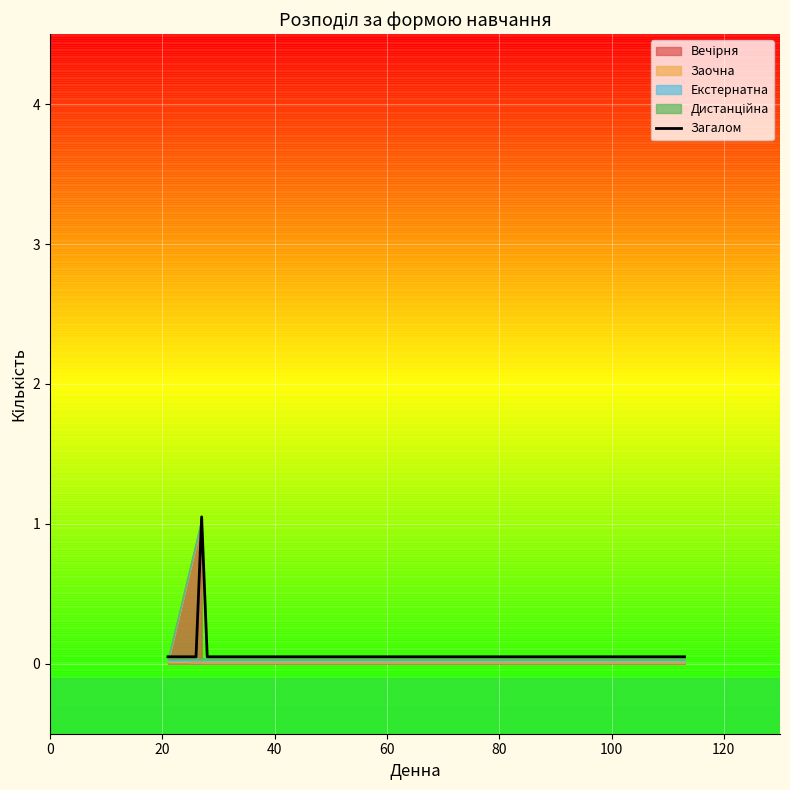

How many lines are shown in the chart?

1